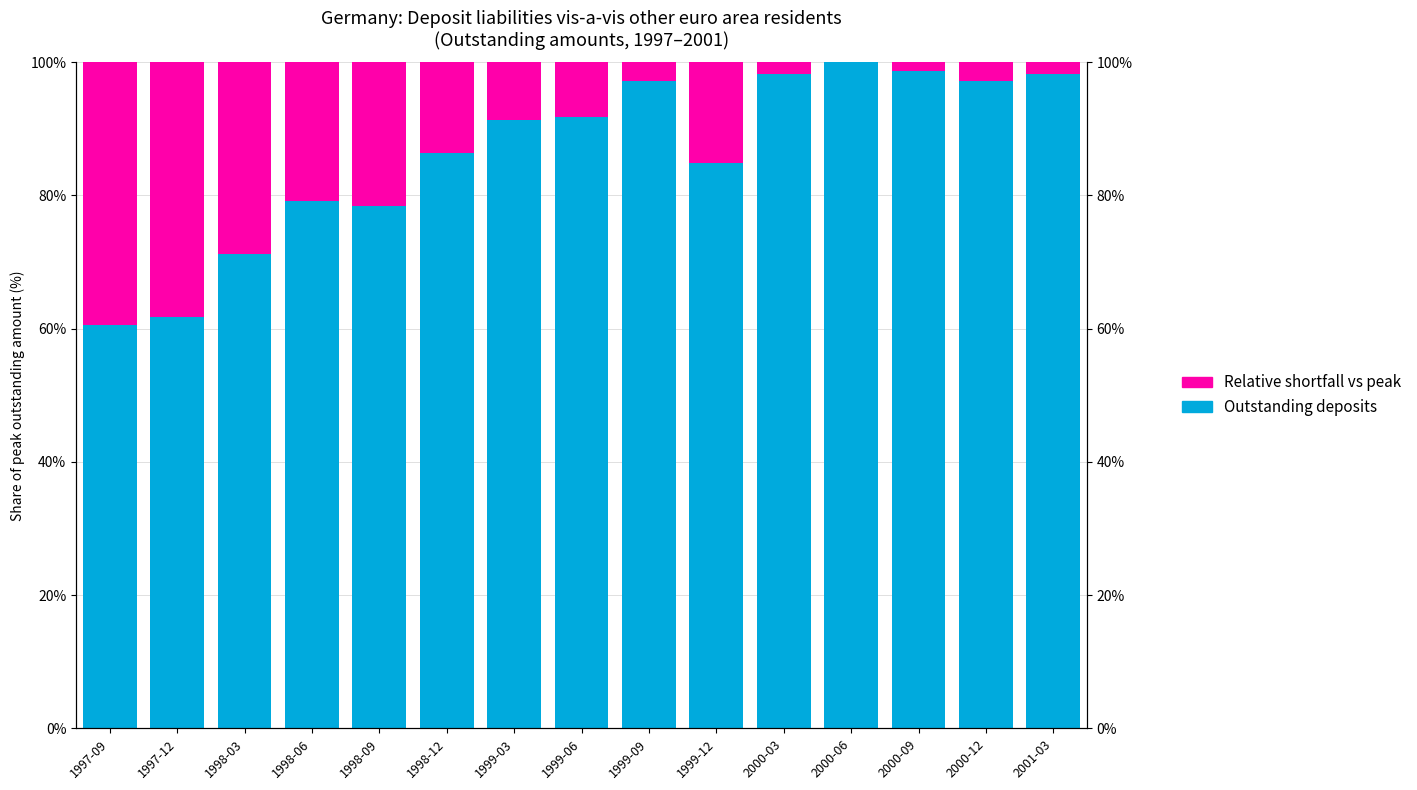

List the series in order of their peak value, highest first.

Outstanding deposits, Relative shortfall vs peak